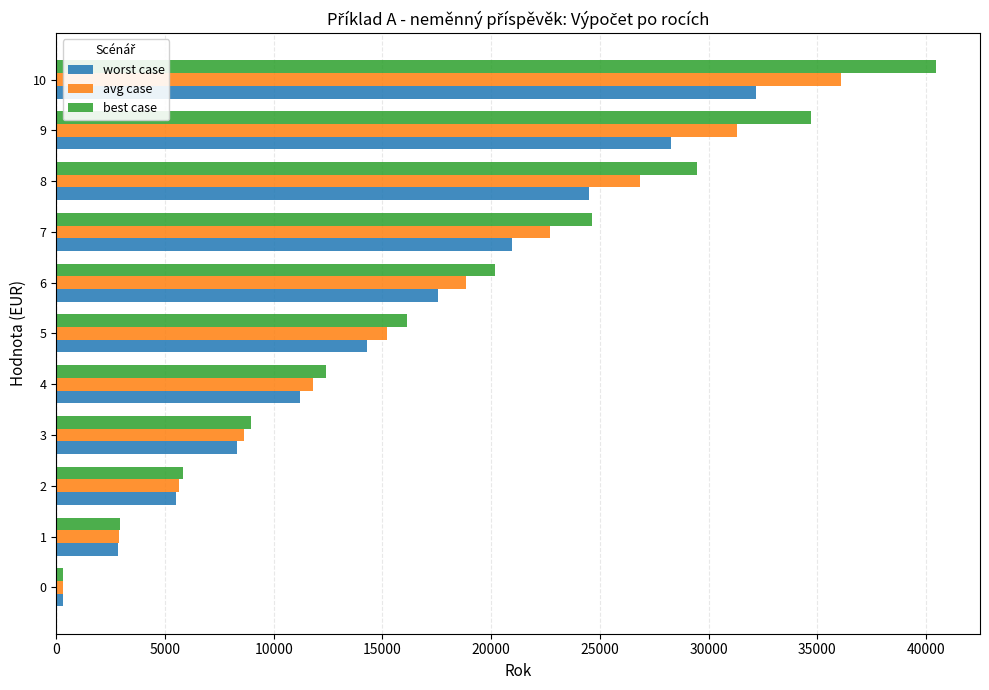

What is the average value of the avg case series?

16384.1